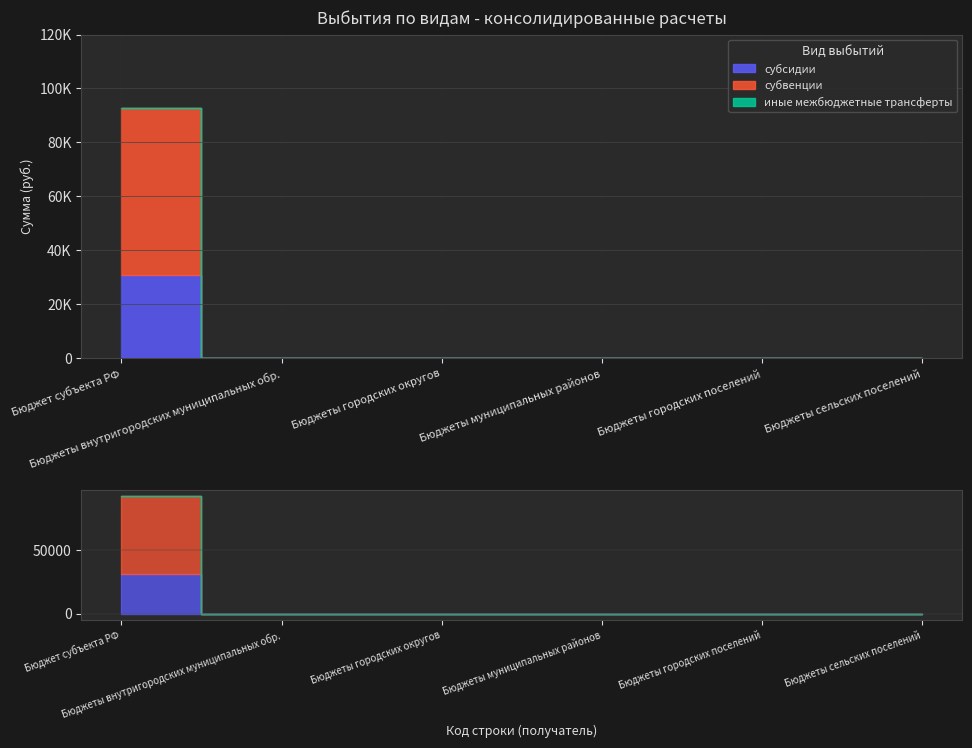

Which series has the largest total across all categories?

субвенции